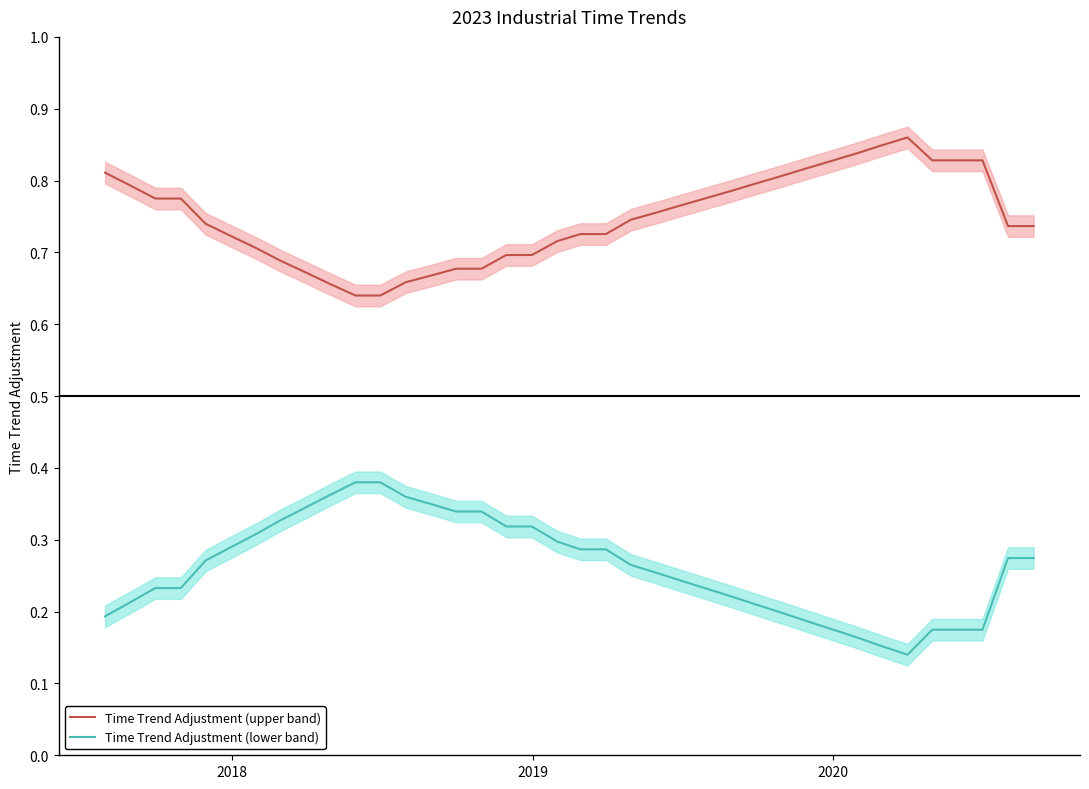

True or false: Time Trend Adjustment (upper band) and Time Trend Adjustment (lower band) cross at least once.

False